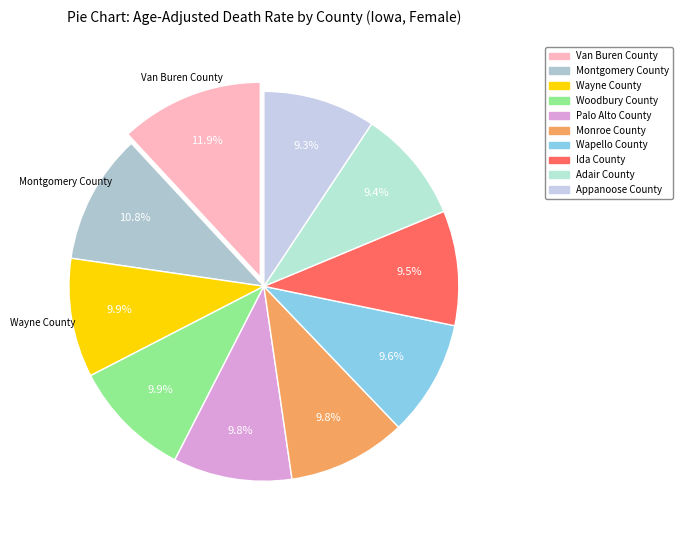

To the nearest percent, what is the difference between the largest and smallest slice percentages?

3%